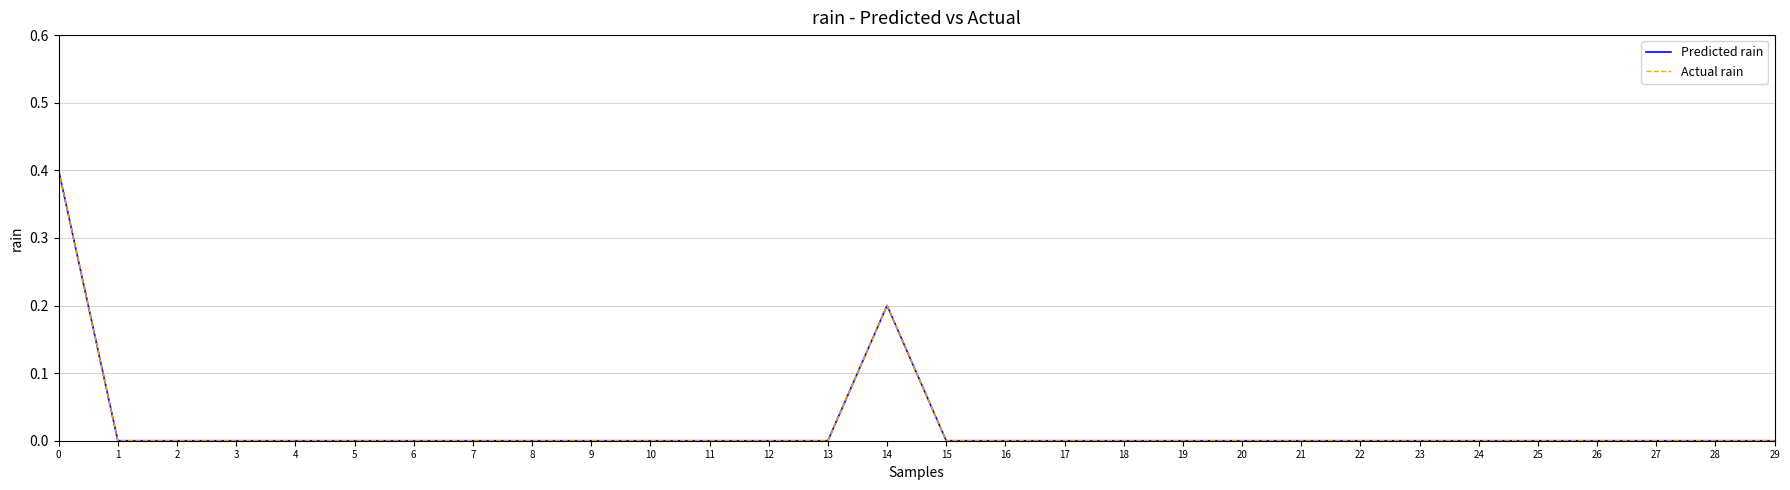

Between 18 and 22, which series saw the biggest shift?

Predicted rain